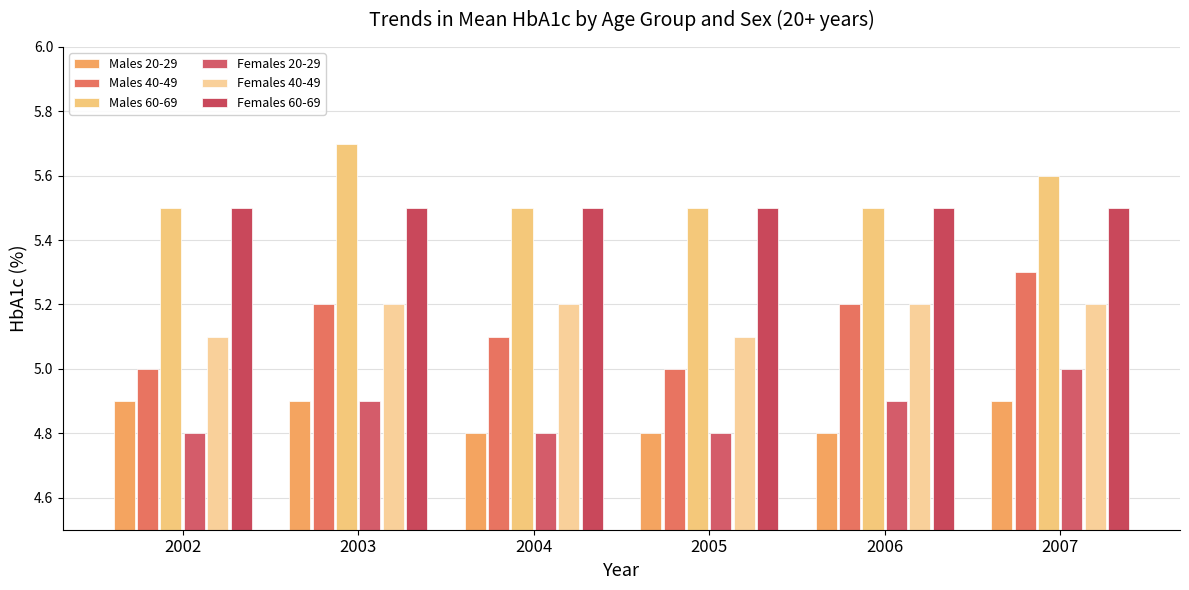

What is the difference between the Males 40-49 values at 2002 and 2004?

0.1